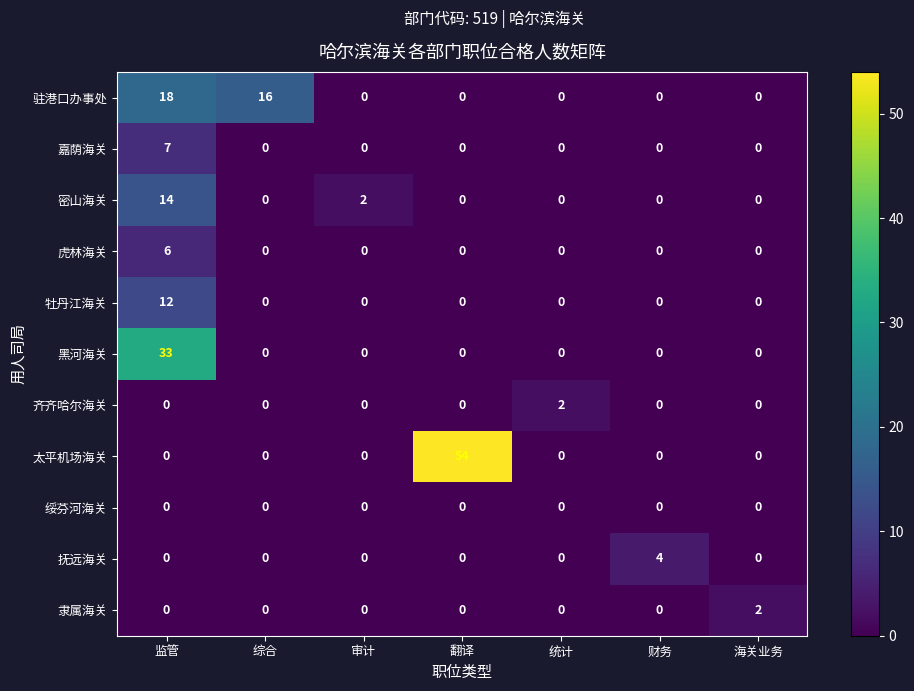

What is the sum of all 嘉荫海关 values?

7